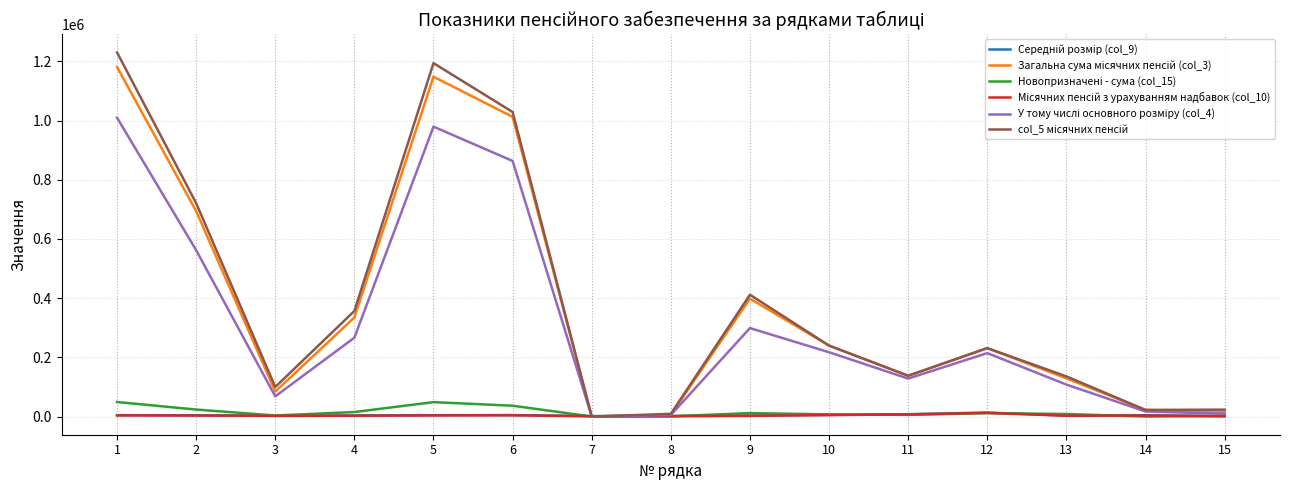

Where does the У тому числі основного розміру (col_4) series first go above 214223?

1